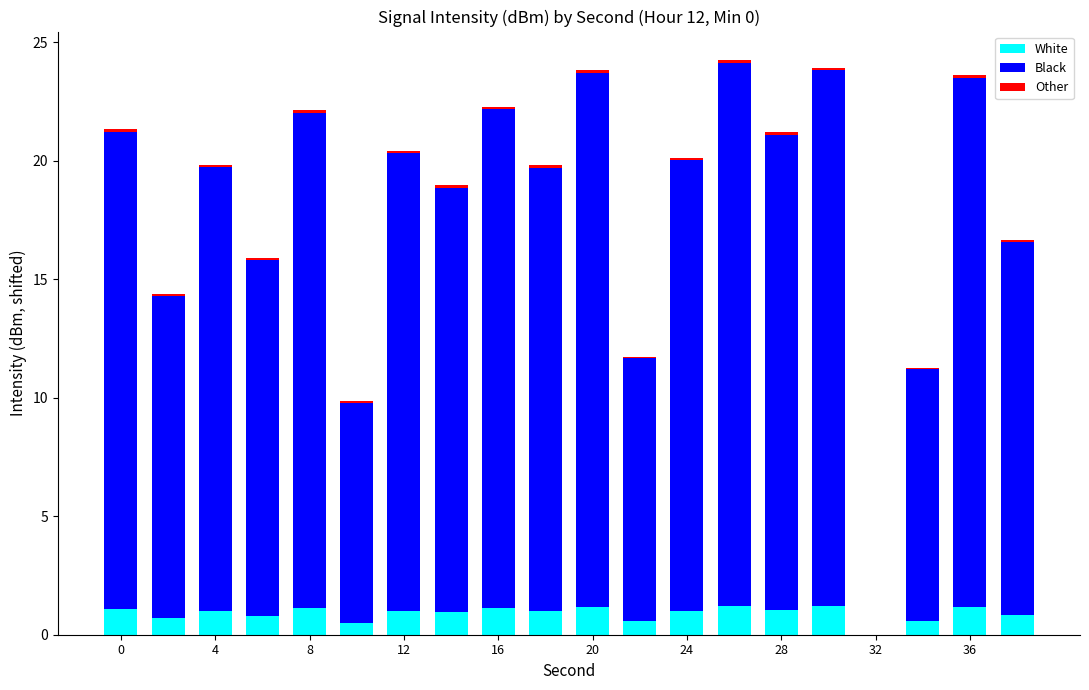

What is the maximum value for White?

1.2